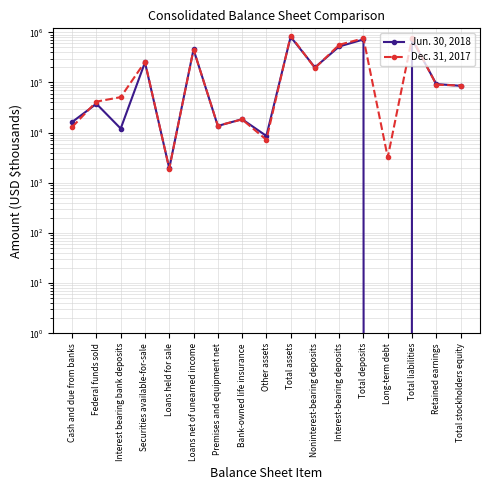

At which category is the sum across all series the highest?

Total assets